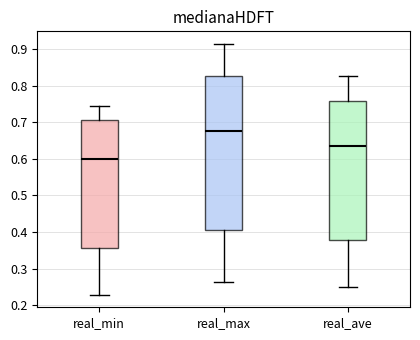

Where does the upper whisker of the box for real_ave end on the y-axis? The values are not printed on the chart, so give them approximately, as read against the axis.

0.83